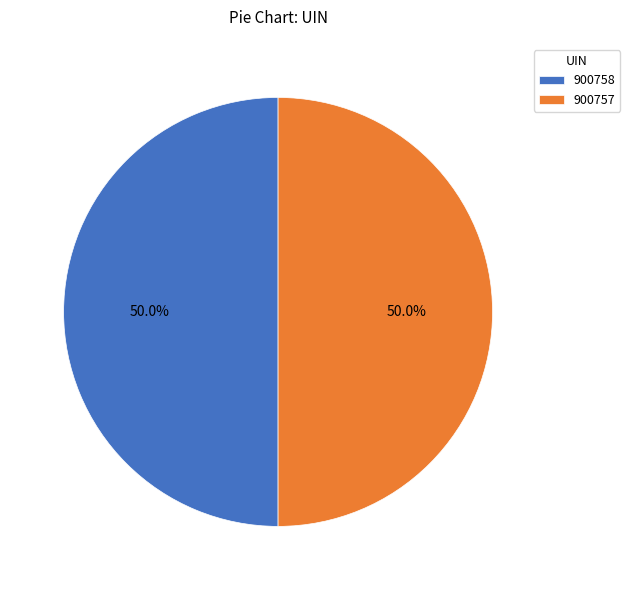

Combined, do 900758 and 900757 account for over 50%?

Yes